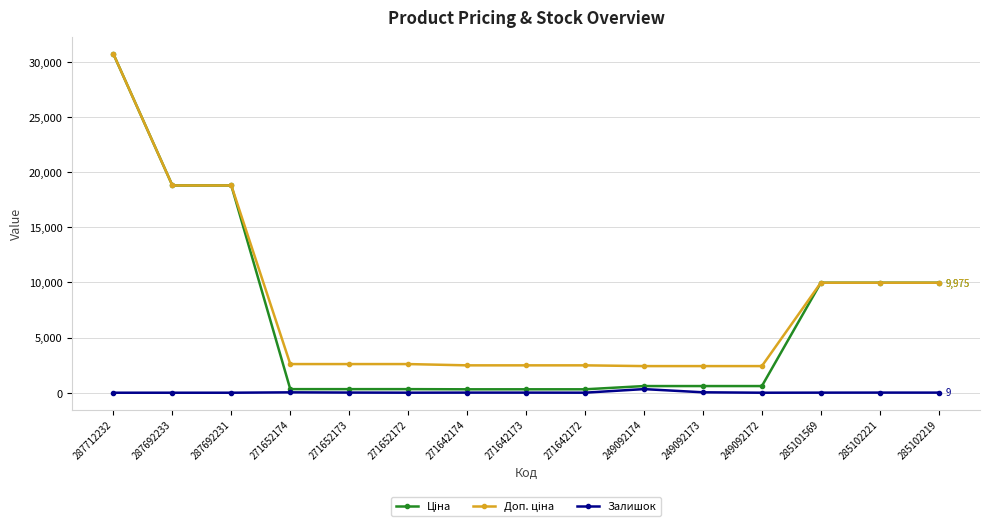

How many series are shown in this chart?

3